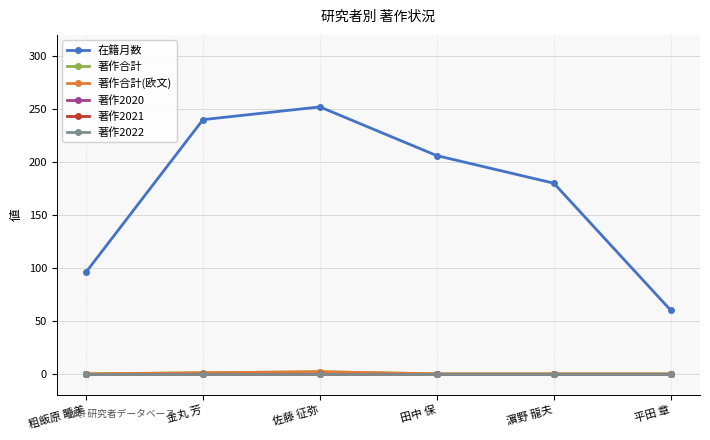

Does the chart display data point markers on the line(s)?

Yes